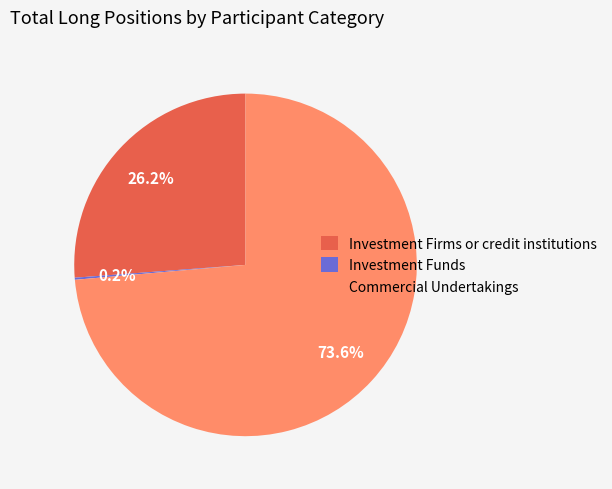

Which slice is the largest?

Commercial Undertakings